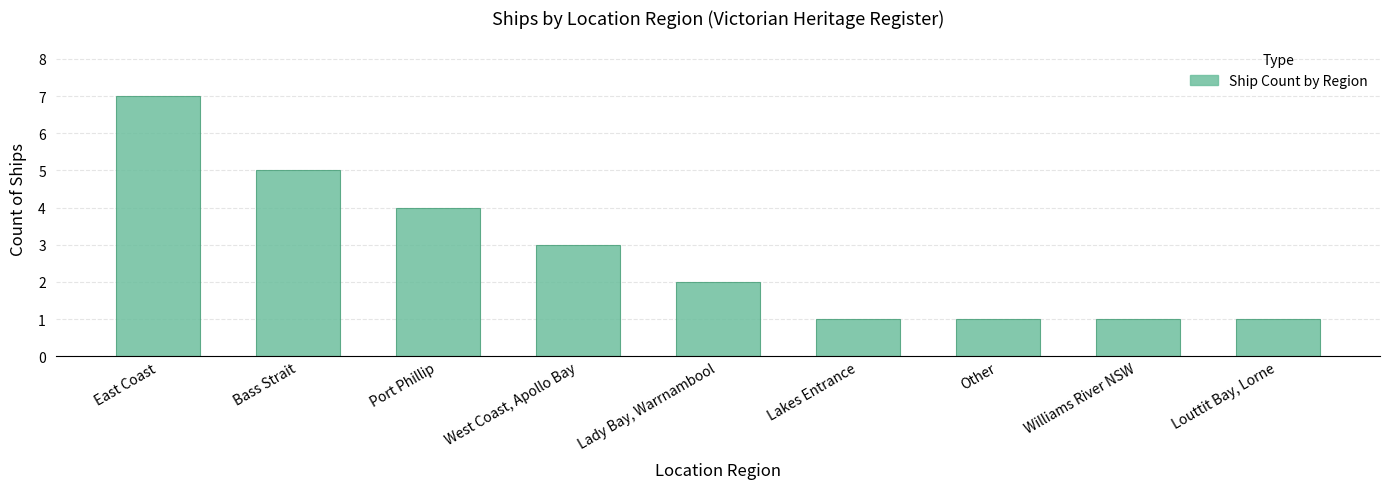

What is the greatest value displayed?

7